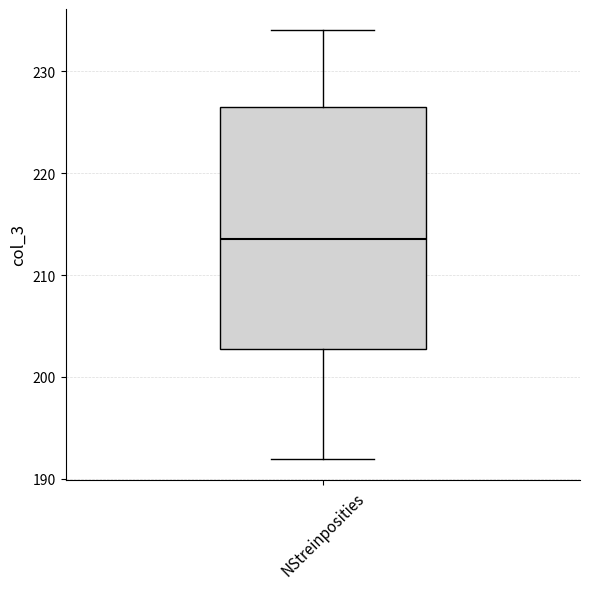

Read this box plot against the y-axis: the position of the median line, the range covered by the box, and the ends of both whiskers. The values are not printed on the chart, so give them approximately, as read against the axis.

median 214, box 203 to 227, whiskers 192 to 234